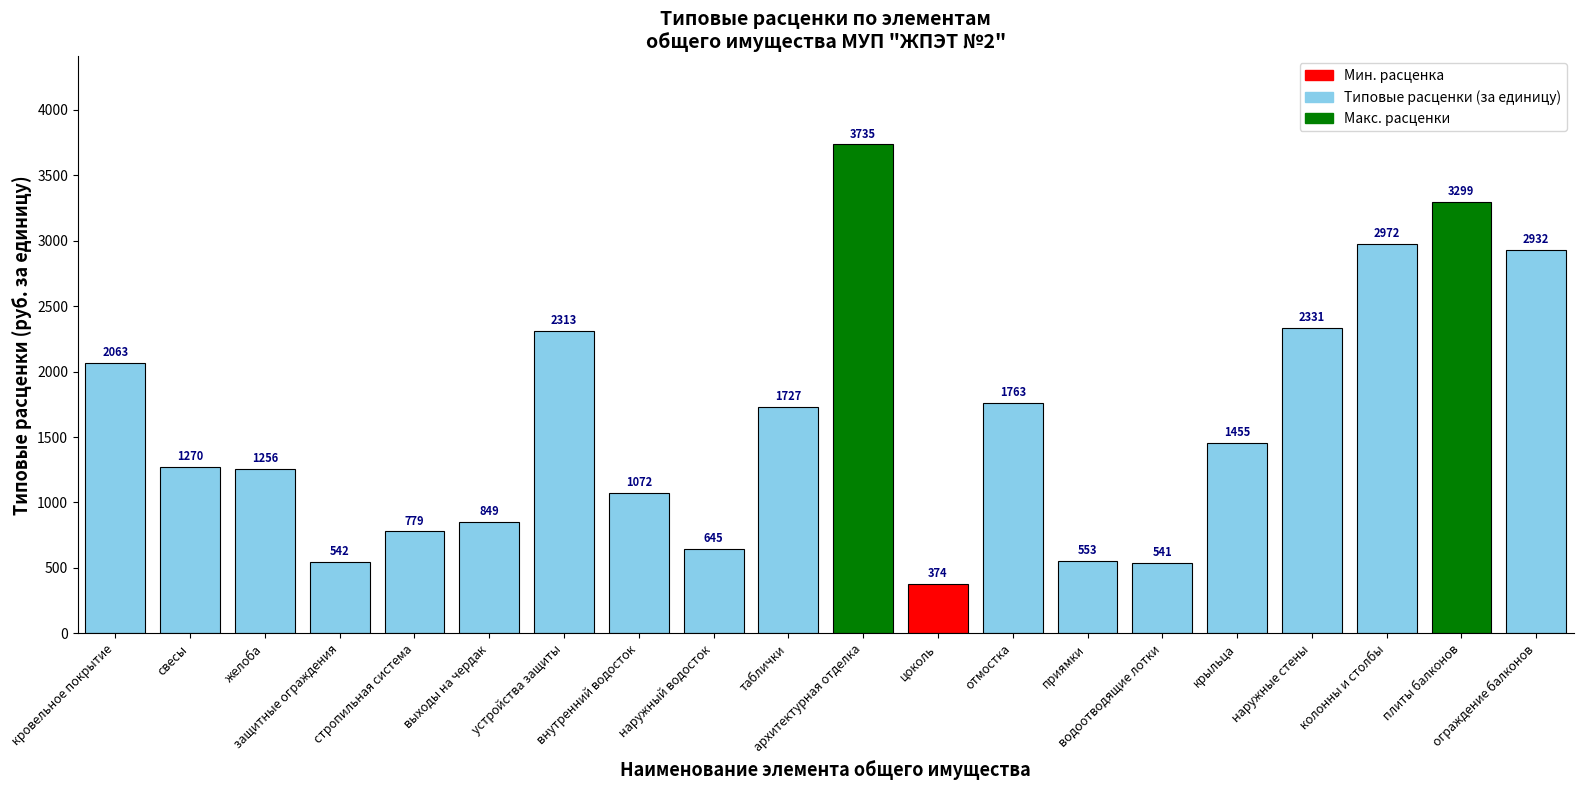

Where is the data nearest to the value 2054?

кровельное покрытие